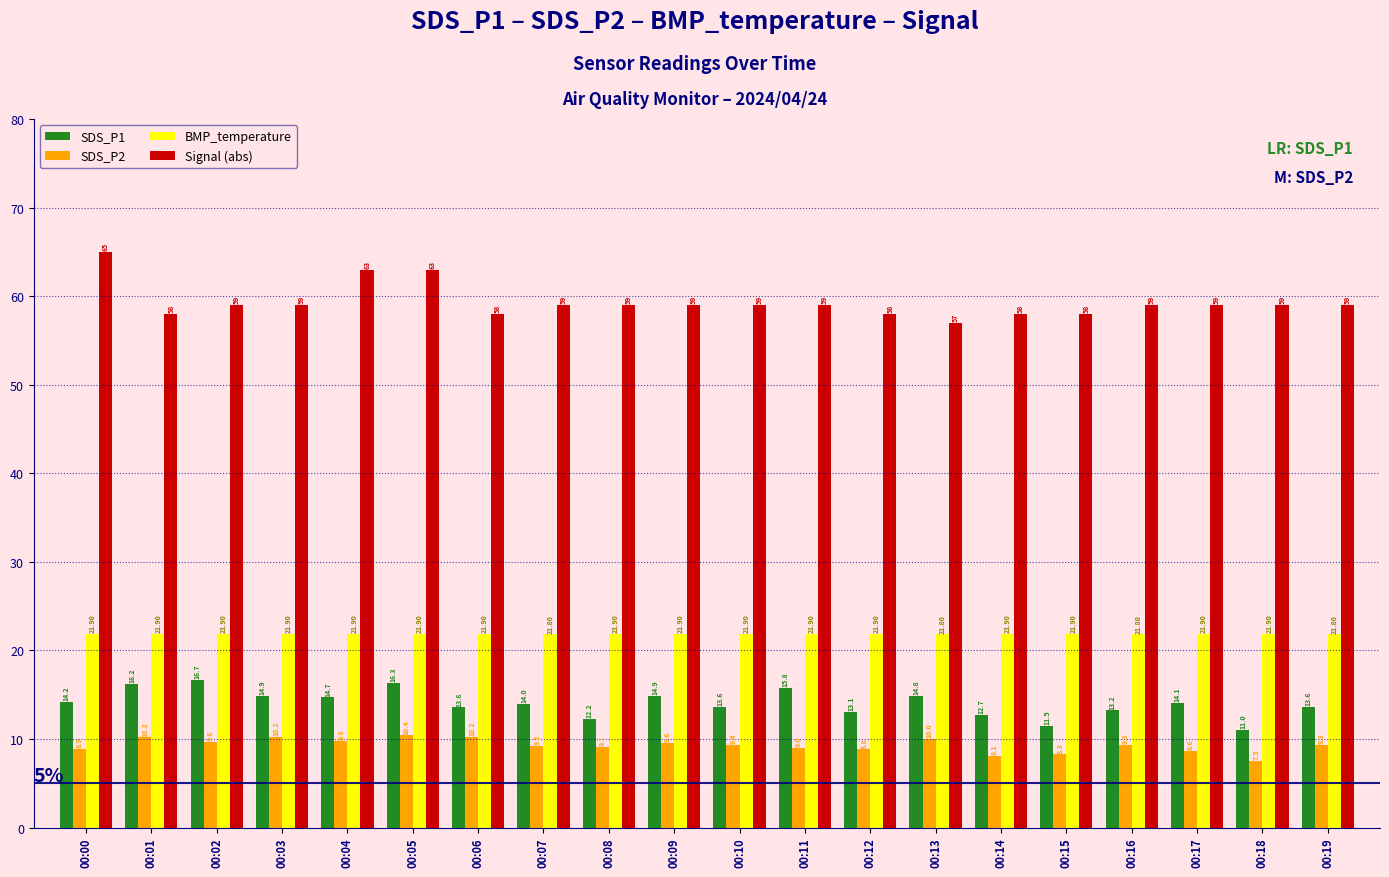

What is the maximum value for SDS_P1?

16.7